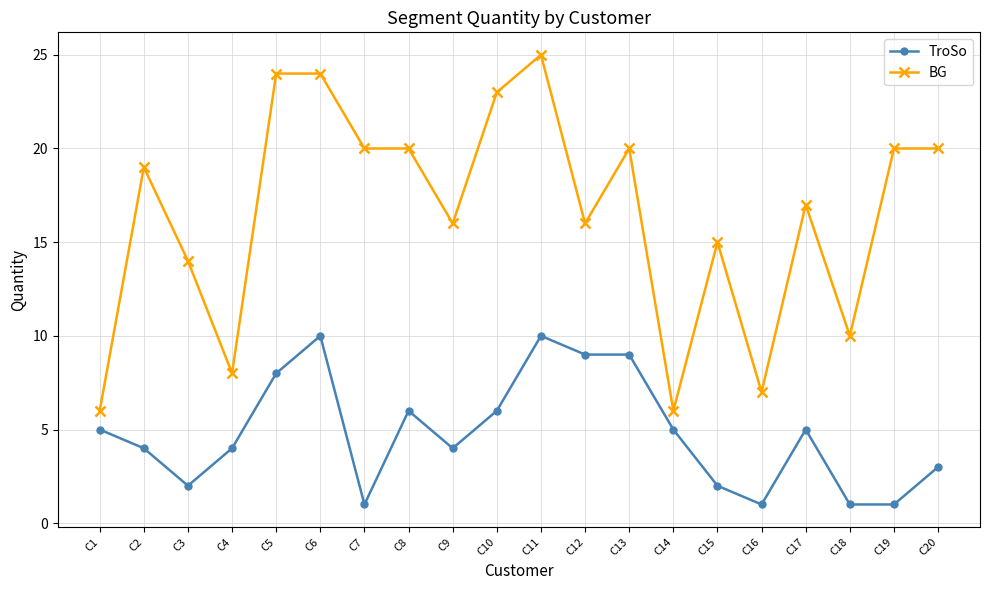

Reading left to right, transcribe all the data shown in this chart.

TroSo: C1=5	C2=4	C3=2	C4=4	C5=8	C6=10	C7=1	C8=6	C9=4	C10=6	C11=10	C12=9	C13=9	C14=5	C15=2	C16=1	C17=5	C18=1	C19=1	C20=3
BG: C1=6	C2=19	C3=14	C4=8	C5=24	C6=24	C7=20	C8=20	C9=16	C10=23	C11=25	C12=16	C13=20	C14=6	C15=15	C16=7	C17=17	C18=10	C19=20	C20=20